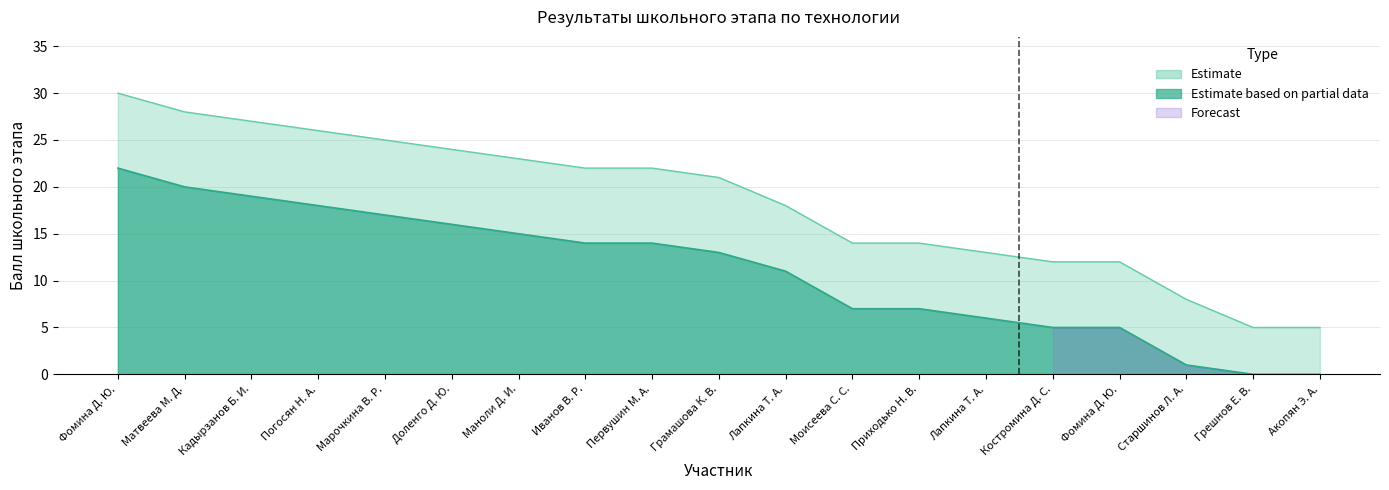

The value at Лапкина Т. А. is 8. True or false?

False